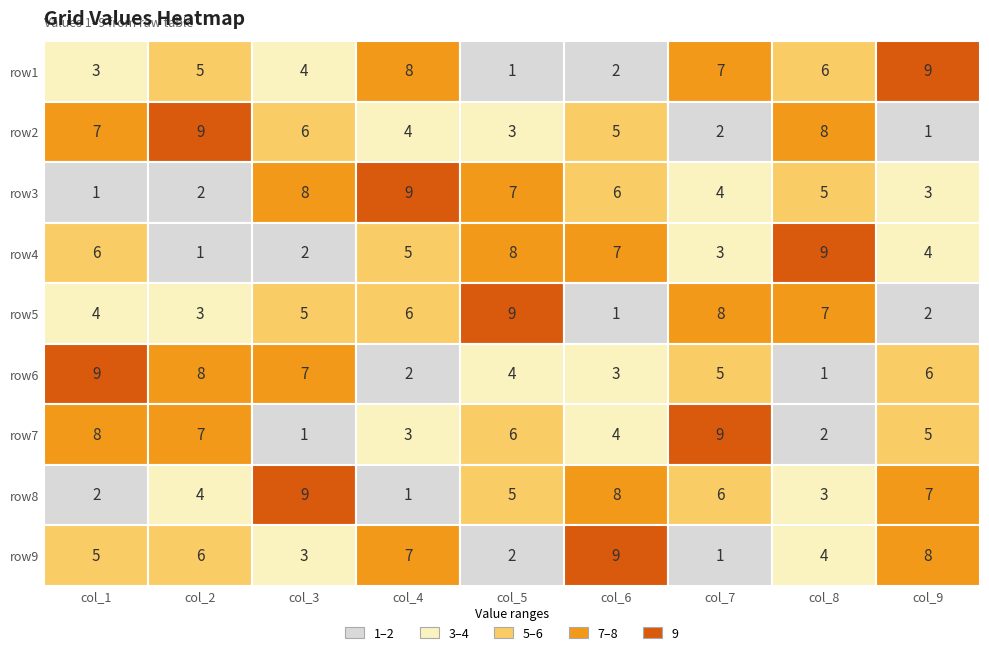

What is the difference between the second highest and minimum values in the row9 series?

7